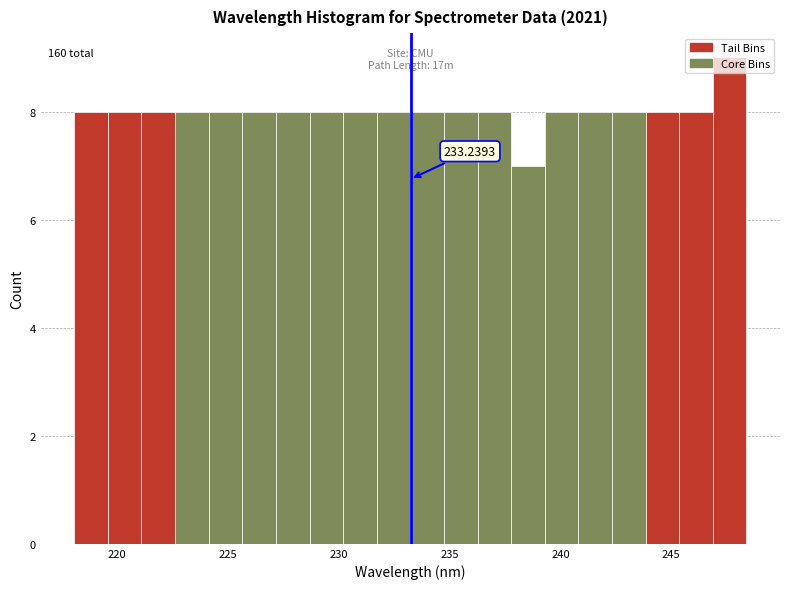

Around what value on the x-axis is the tallest bar? Give the approximate position of its centre, as read against the axis.

247.5